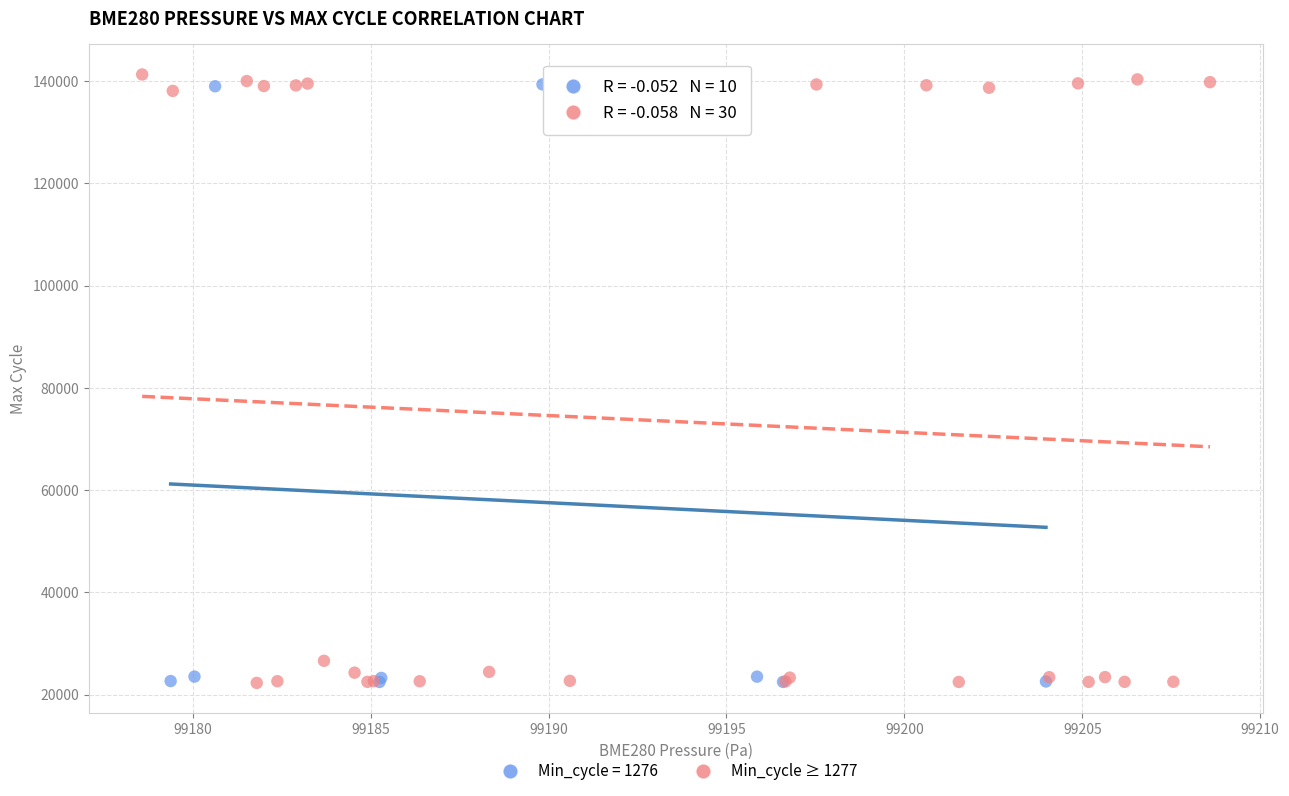

Which series has the largest Y range (max minus min)?

Min_cycle ≥ 1277